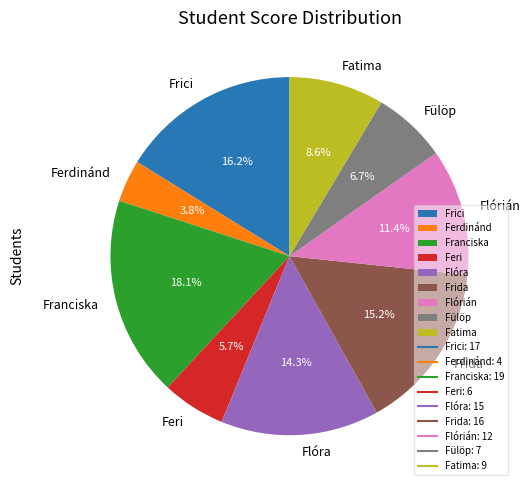

What percentage is the Fatima slice, to the nearest percent?

9%